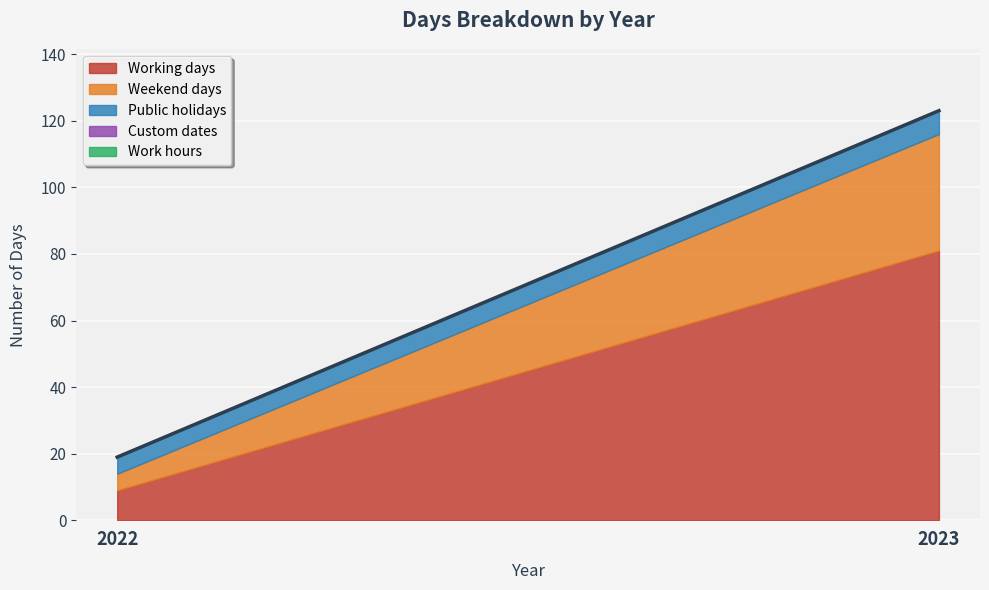

How many lines are shown in the chart?

5